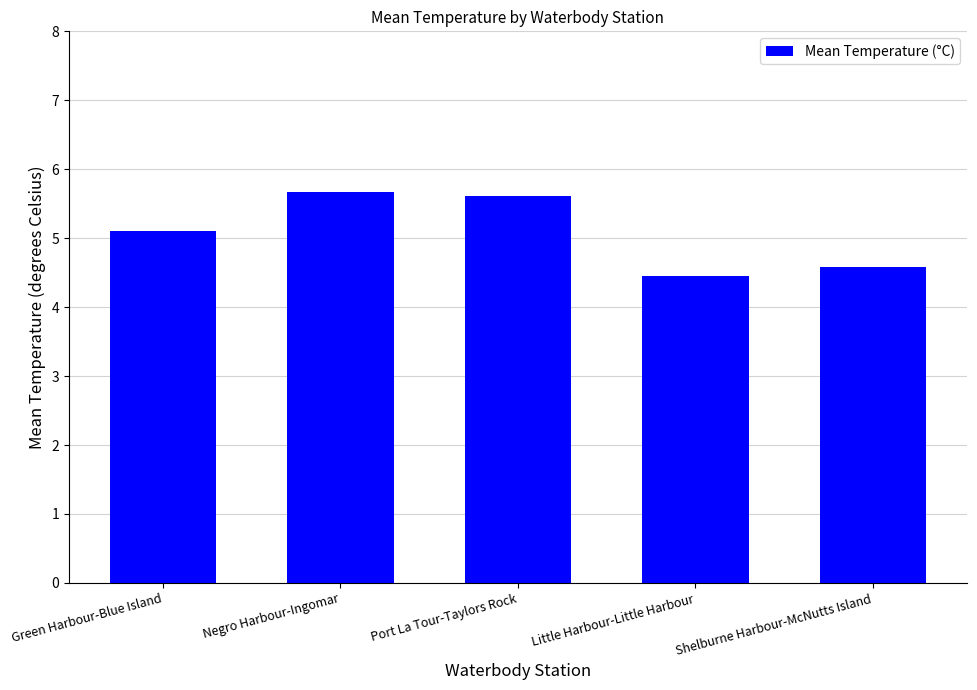

What is the maximum value shown in the chart?

5.7